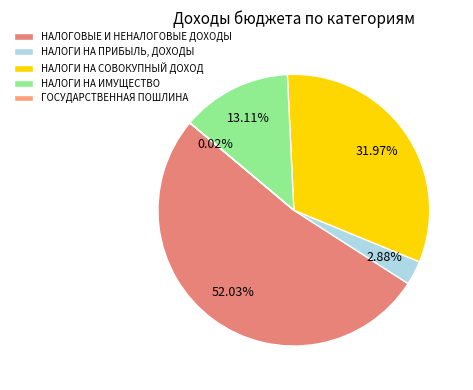

What percentage is NOT represented by НАЛОГИ НА СОВОКУПНЫЙ ДОХОД?

68.0%